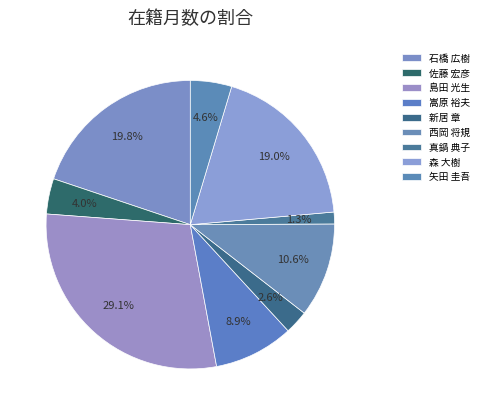

To the nearest percent, what portion does 島田 光生 represent?

29%